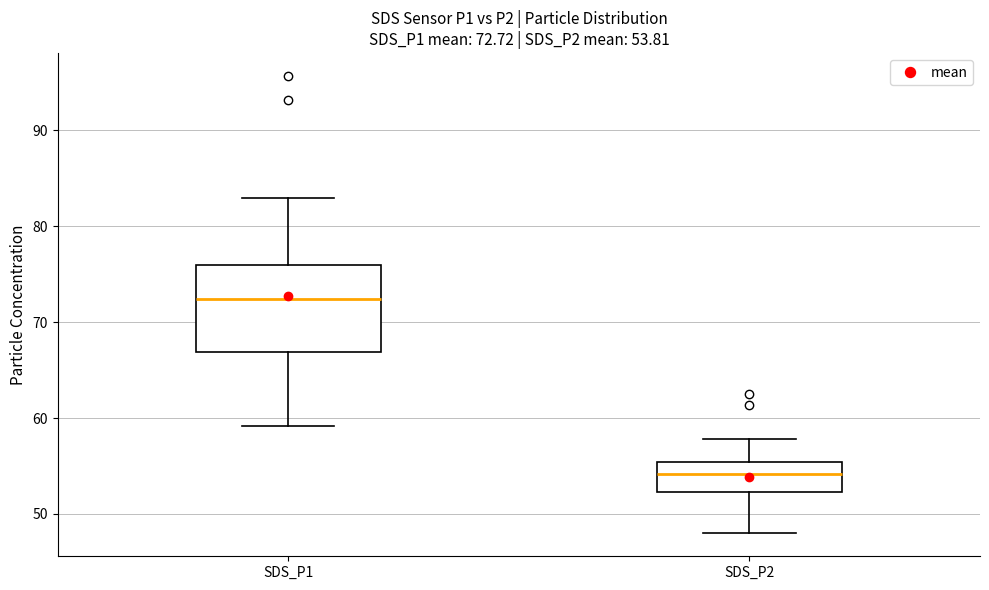

Which box's median line is the highest?

SDS_P1